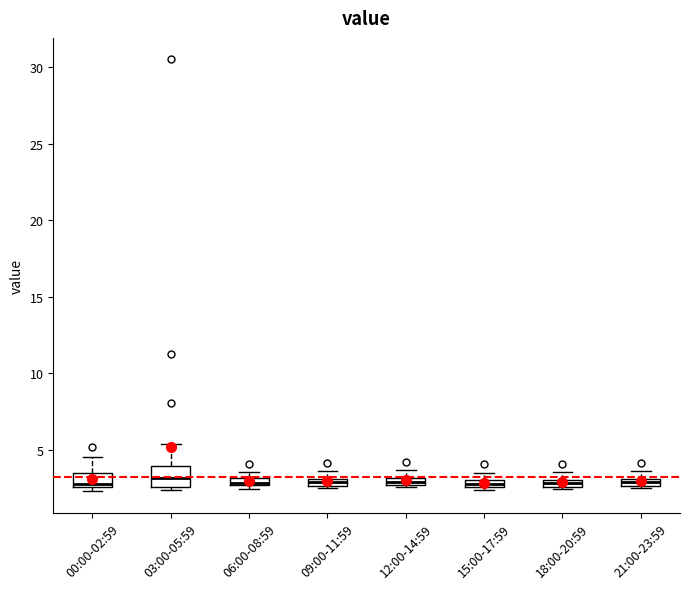

Where does the upper whisker of the box for 03:00-05:59 end on the y-axis? The values are not printed on the chart, so give them approximately, as read against the axis.

5.5